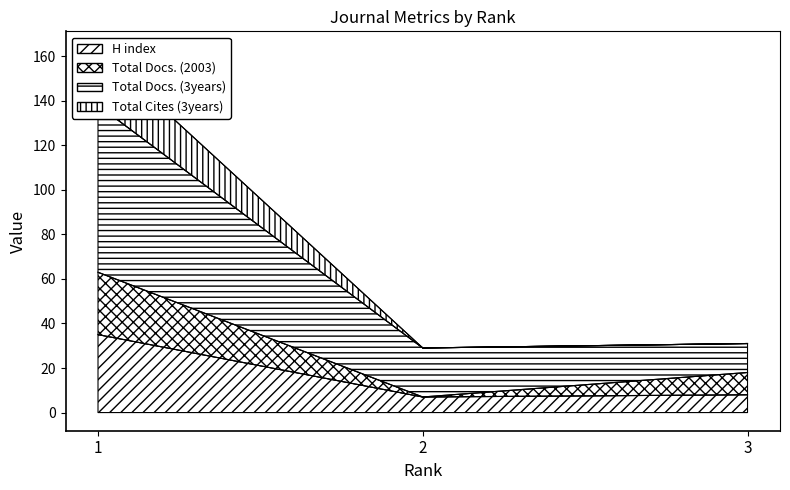

The value of H index at 1 is 35. True or false?

True